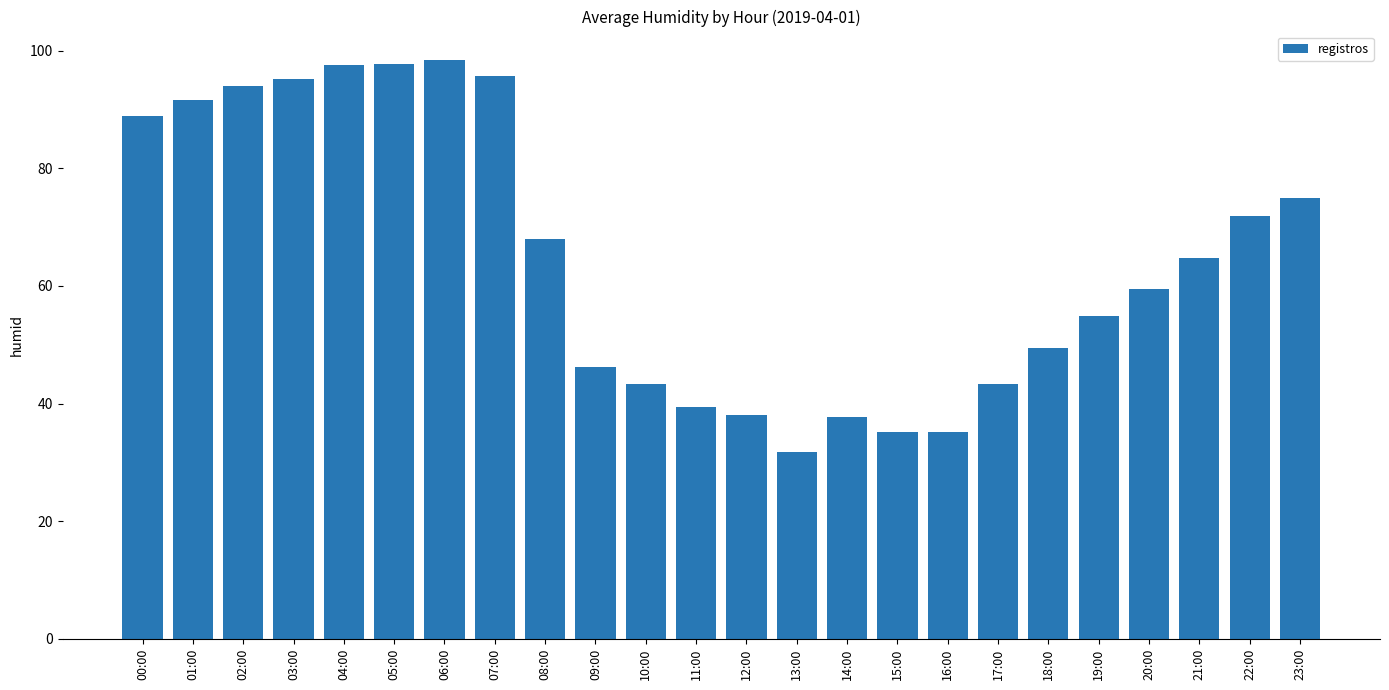

Where is the data nearest to the value 65?

21:00